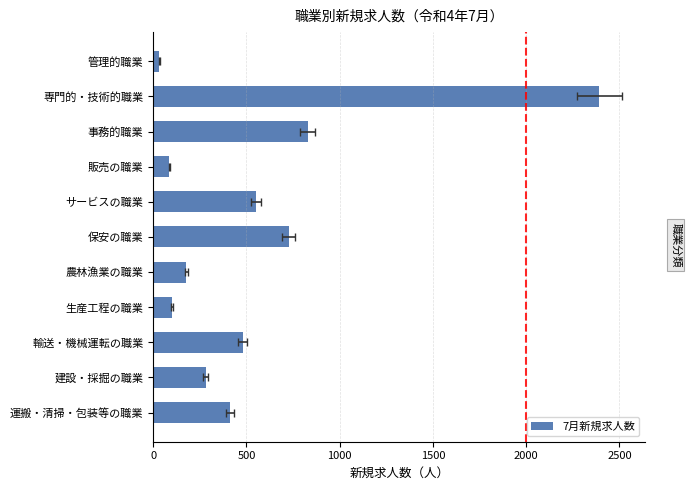

Is it true that the value at 保安の職業 is 1148?

False